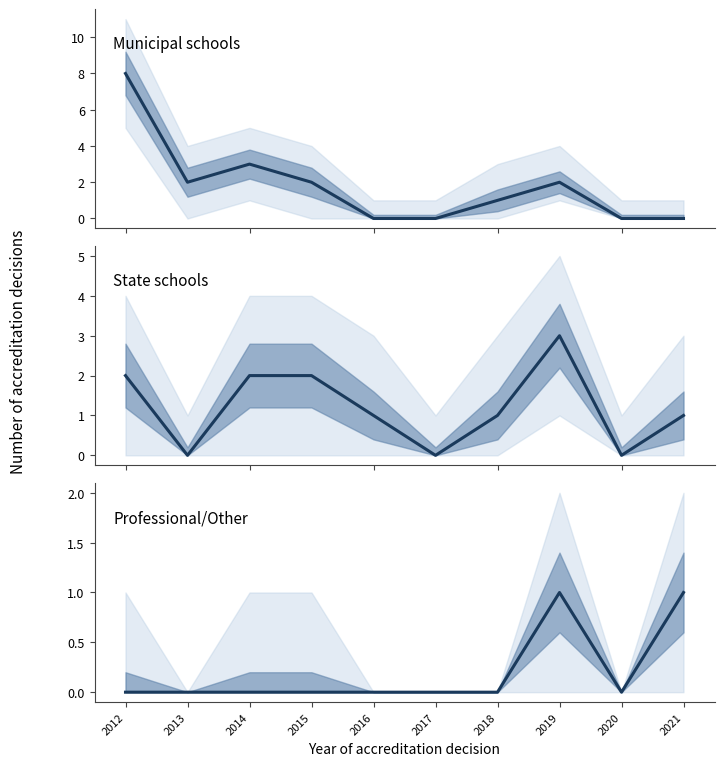

Which series has the largest range (max minus min)?

Municipal schools